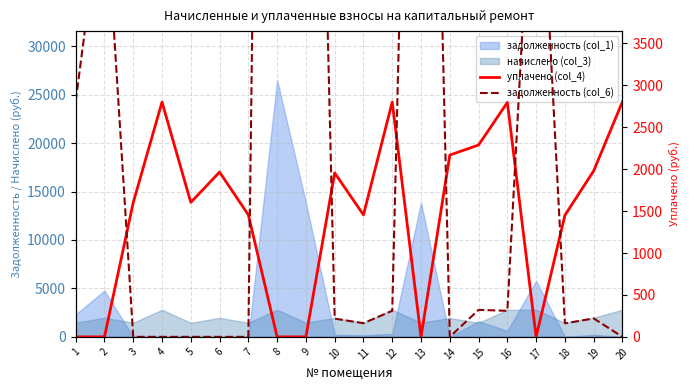

The уплачено (col_4) series shows 1454.8 at 7. True or false?

True